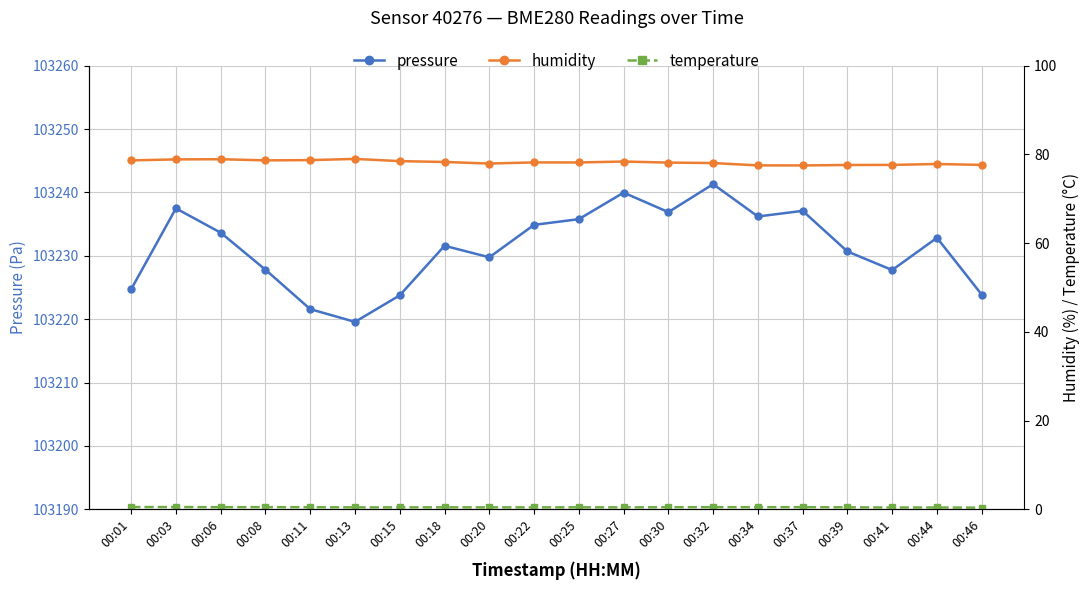

Rank the categories by humidity value from lowest to highest.

00:37, 00:34, 00:39, 00:41, 00:46, 00:44, 00:20, 00:32, 00:30, 00:25, 00:22, 00:18, 00:27, 00:15, 00:01, 00:08, 00:11, 00:03, 00:06, 00:13